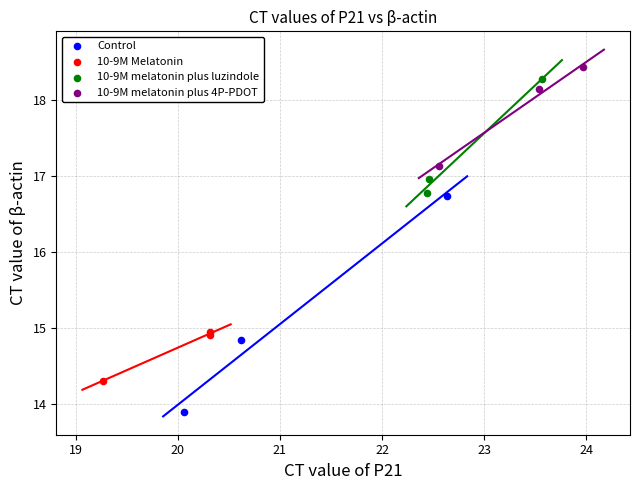

What are all the series names shown in the legend?

Control, 10-9M Melatonin, 10-9M melatonin plus luzindole, 10-9M melatonin plus 4P-PDOT